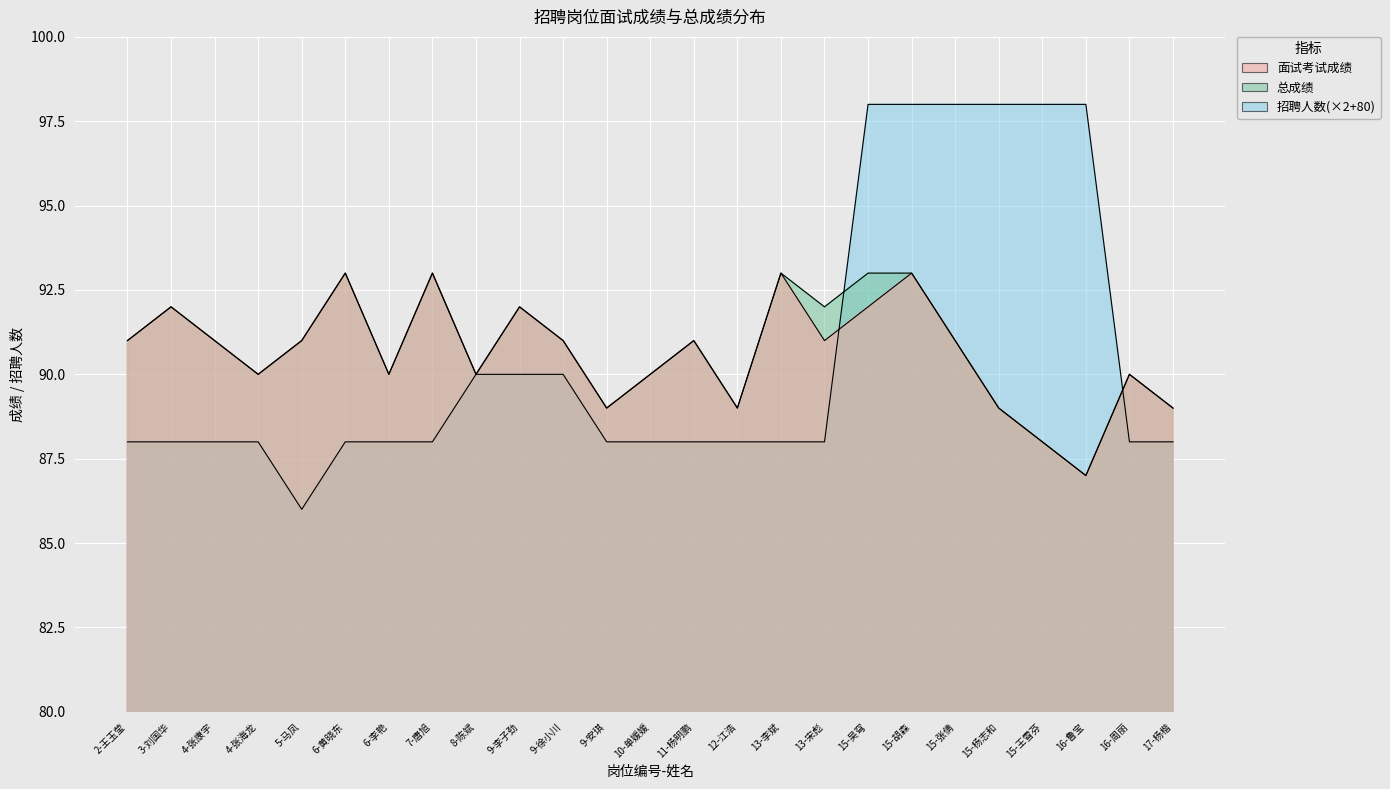

Where is the first local maximum for 面试考试成绩?

3-刘国华